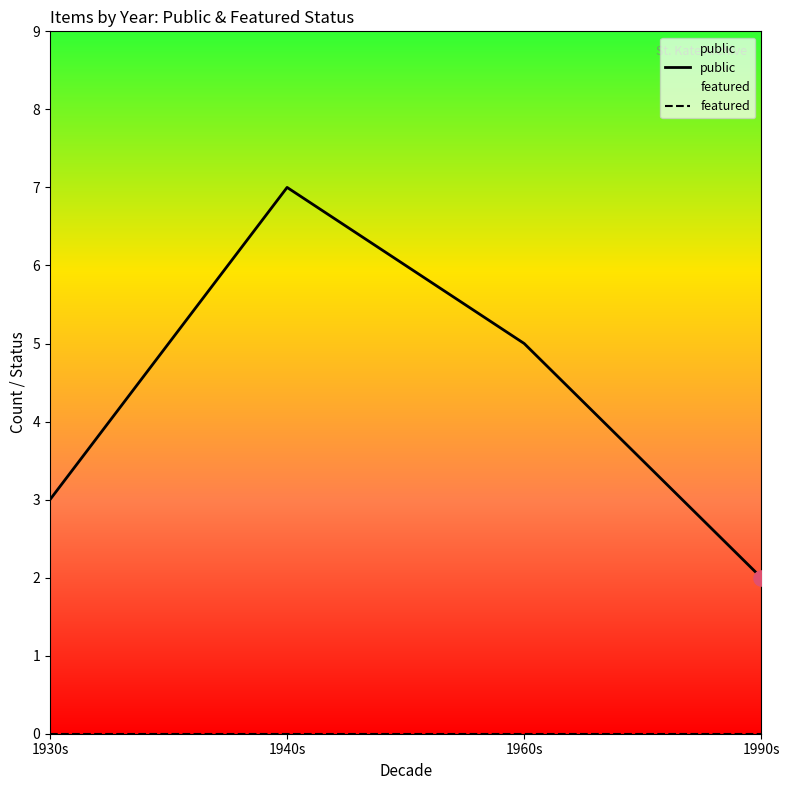

What are all the series names shown in the legend?

public, featured